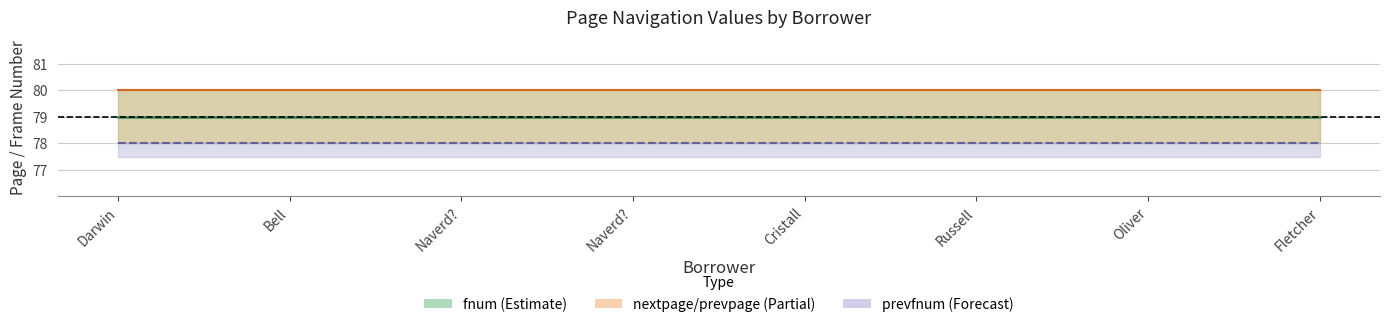

Reading left to right, extract all data points from this chart.

fnum: Darwin=79	Bell=79	Naverd?=79	Naverd?=79	Cristall=79	Russell=79	Oliver=79	Fletcher=79
nextpage: Darwin=80	Bell=80	Naverd?=80	Naverd?=80	Cristall=80	Russell=80	Oliver=80	Fletcher=80
prevfnum: Darwin=78	Bell=78	Naverd?=78	Naverd?=78	Cristall=78	Russell=78	Oliver=78	Fletcher=78